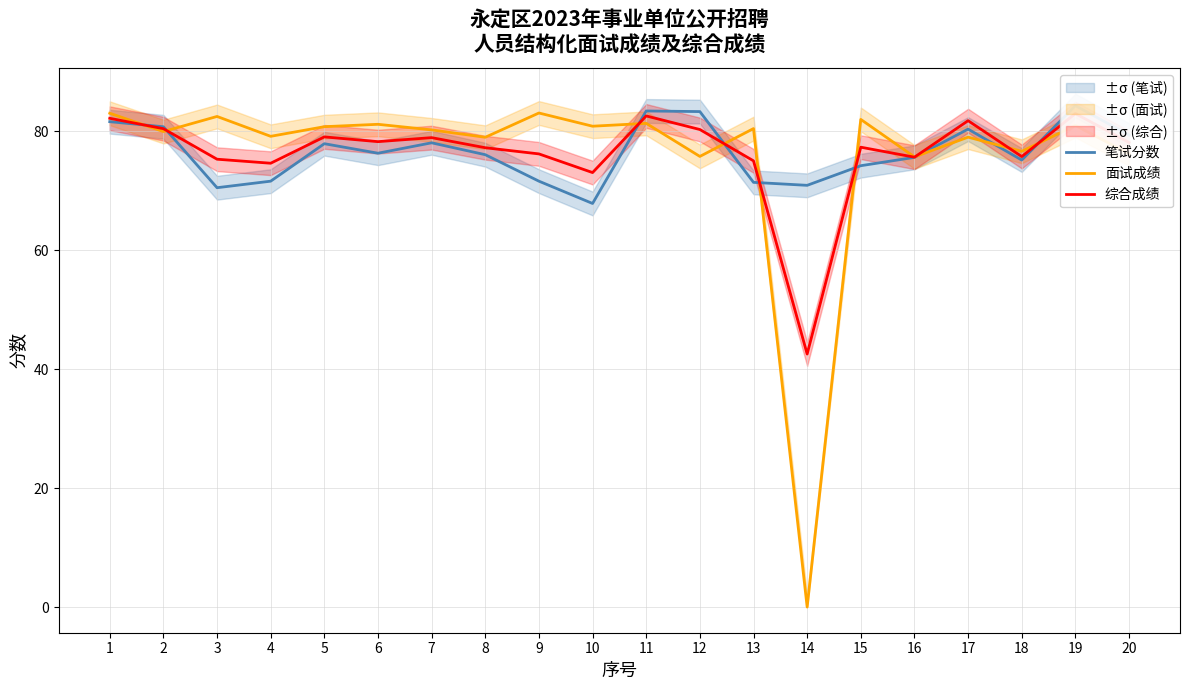

Reading left to right, list all the values displayed in this chart.

笔试分数: 1=81.6	2=80.8	3=70.5	4=71.6	5=77.9	6=76.3	7=78.0	8=76.0	9=71.6	10=67.8	11=83.4	12=83.3	13=71.4	14=70.9	15=74.2	16=75.6	17=80.3	18=75.2	19=84.3	20=79.3
面试成绩: 1=83.0	2=79.9	3=82.5	4=79.1	5=80.8	6=81.2	7=80.2	8=79.0	9=83.1	10=80.8	11=81.3	12=75.8	13=80.4	14=0.0	15=82.0	16=75.7	17=79.0	18=76.6	19=81.0	20=76.2
综合成绩: 1=82.2	2=80.4	3=75.3	4=74.6	5=79.0	6=78.2	7=78.9	8=77.2	9=76.2	10=73.0	11=82.6	12=80.3	13=75.0	14=42.5	15=77.3	16=75.6	17=81.8	18=75.7	19=83.0	20=78.1